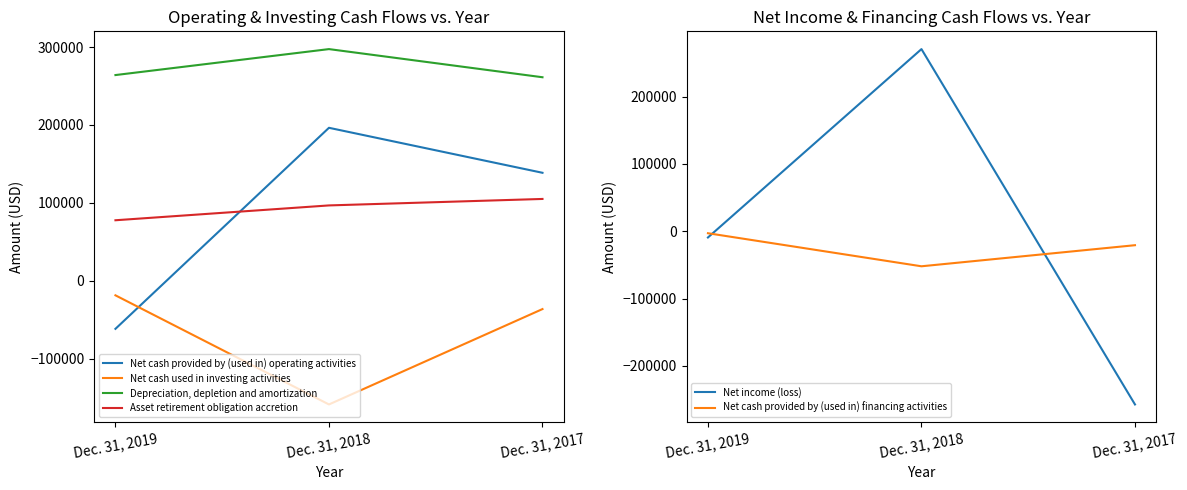

How many values in the Net income (loss) series exceed -9280?

1